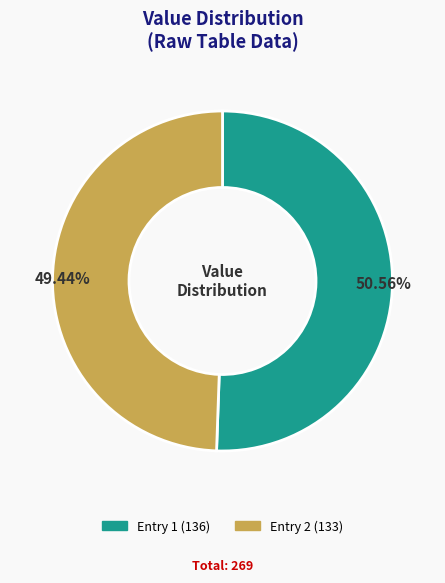

Is there a majority slice in this chart?

Yes